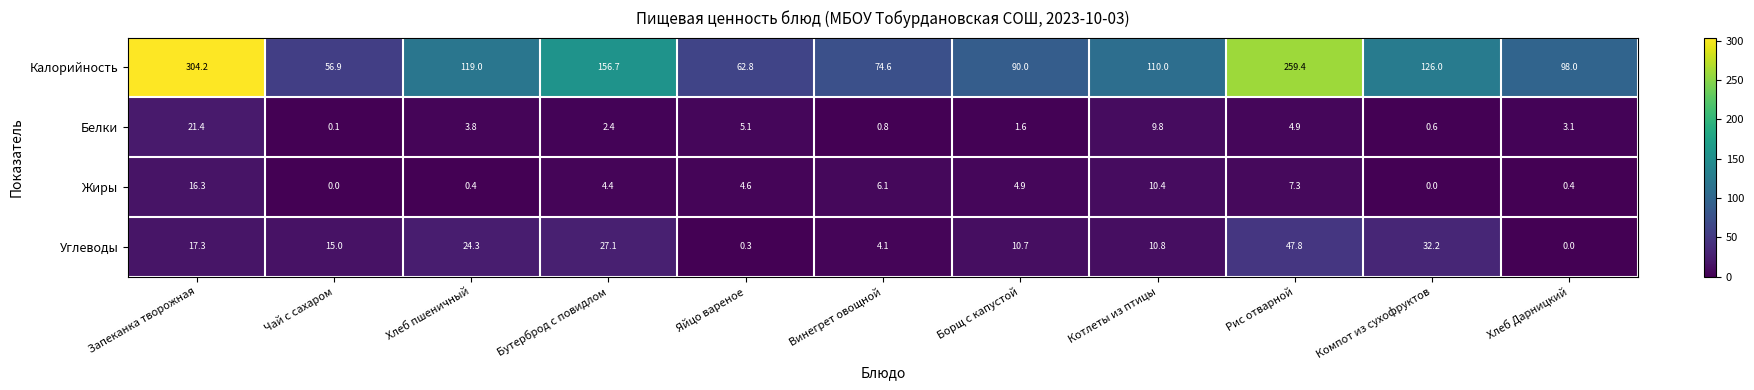

Which series changed the most between Винегрет овощной and Котлеты из птицы?

Калорийность